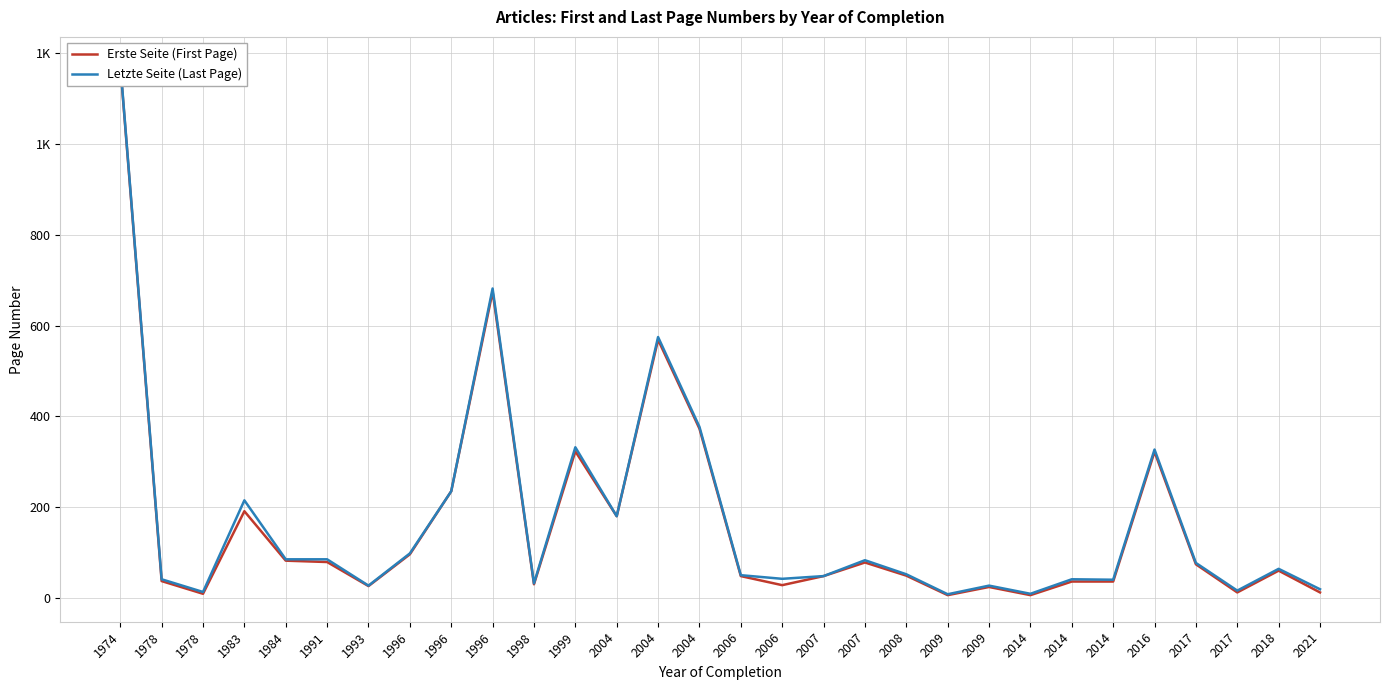

Which series has the largest total across all categories?

Letzte Seite (Last Page)